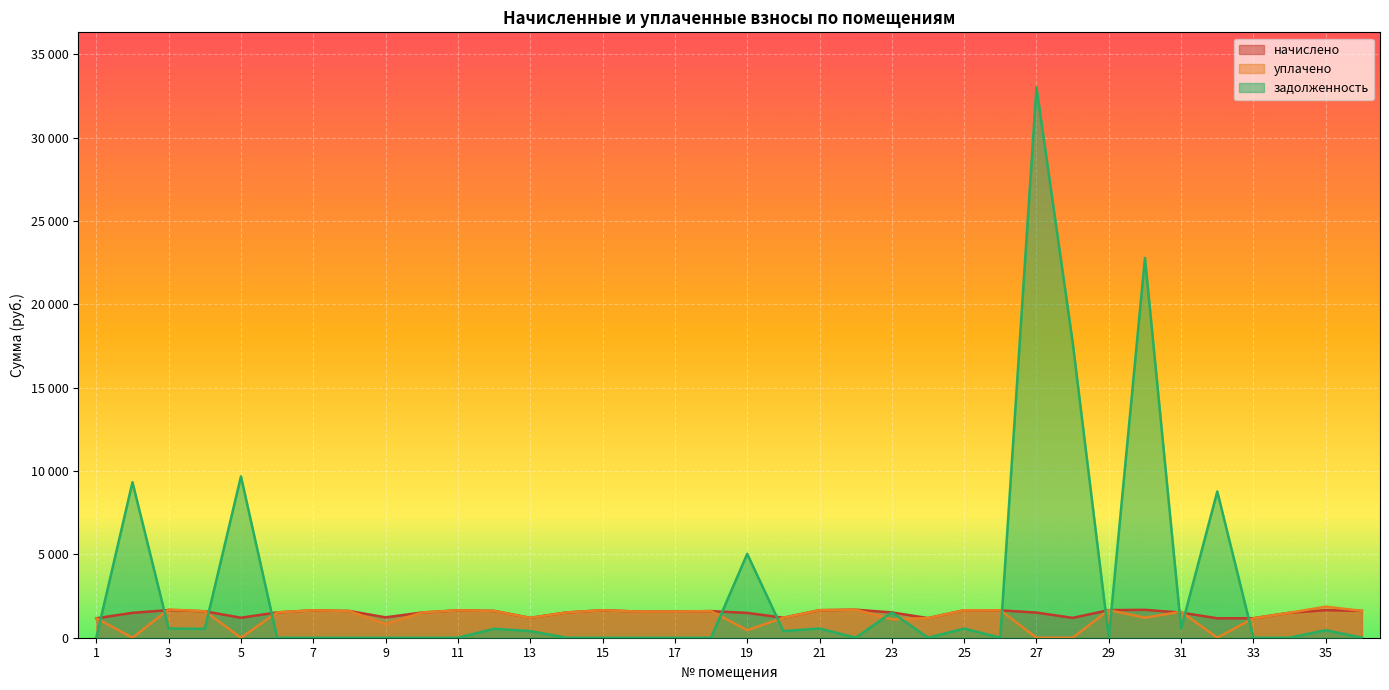

What is the average value of the начислено series?

1488.5